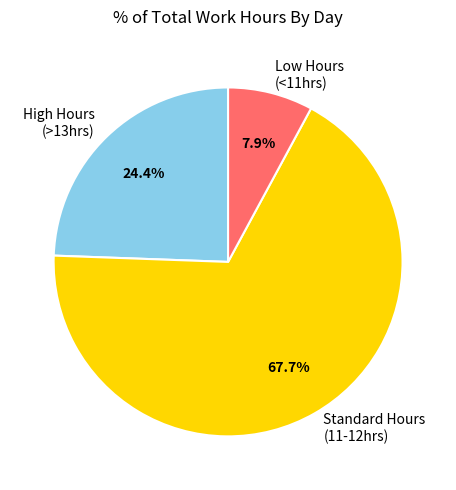

Combined, what portion of the pie is Standard Hours (11-12hrs) and High Hours (>13hrs)?

92.1%